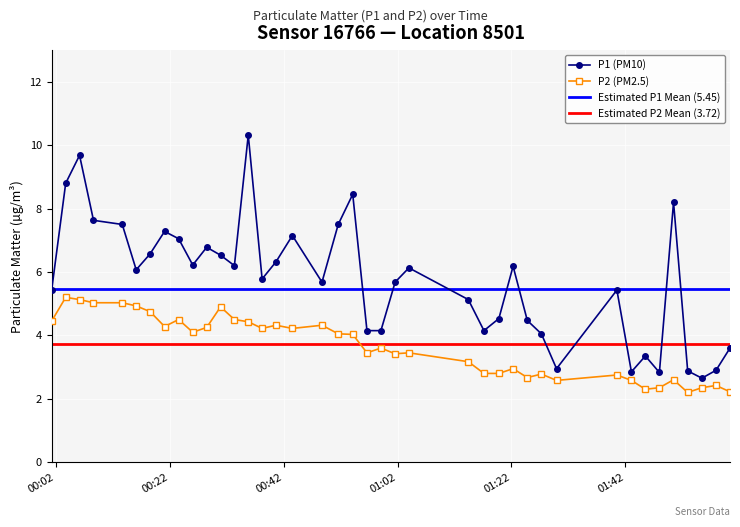

What is the maximum value for P1 (PM10)?

10.3